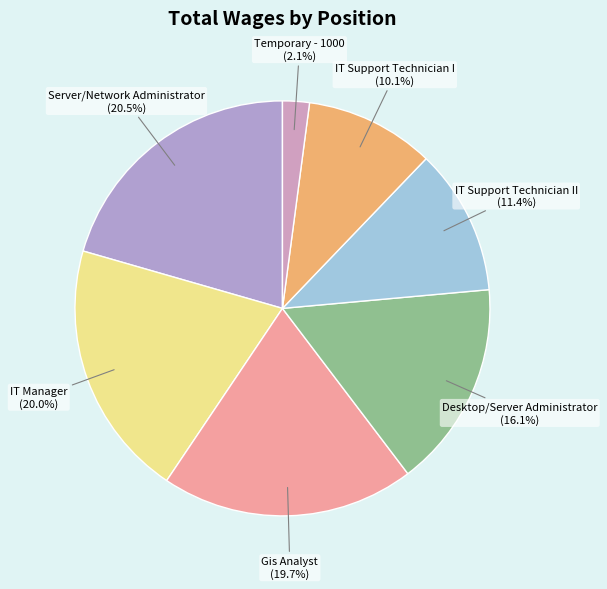

Is there any slice that represents more than half of the pie?

No